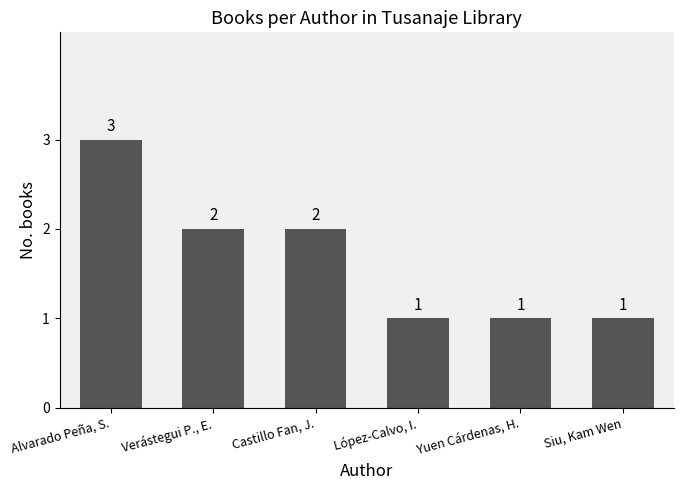

Count the number of data series in this chart.

1